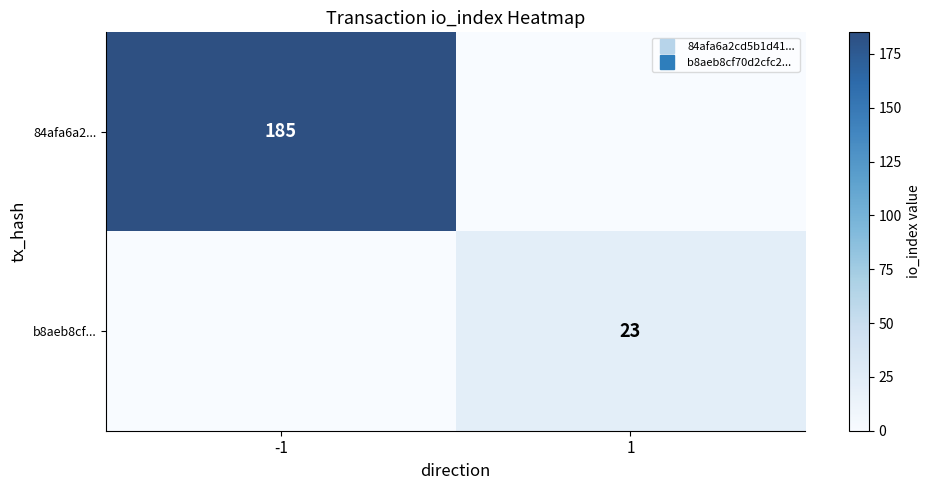

At which label is b8aeb8cf... closest to 11?

-1